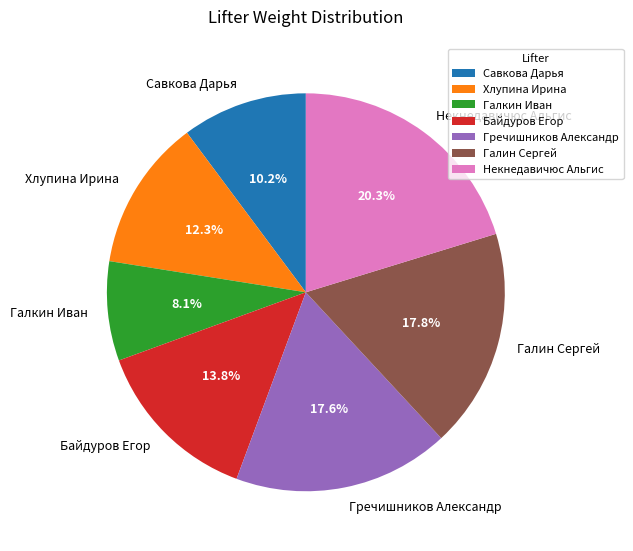

Which has a higher value, Галкин Иван or Савкова Дарья?

Савкова Дарья